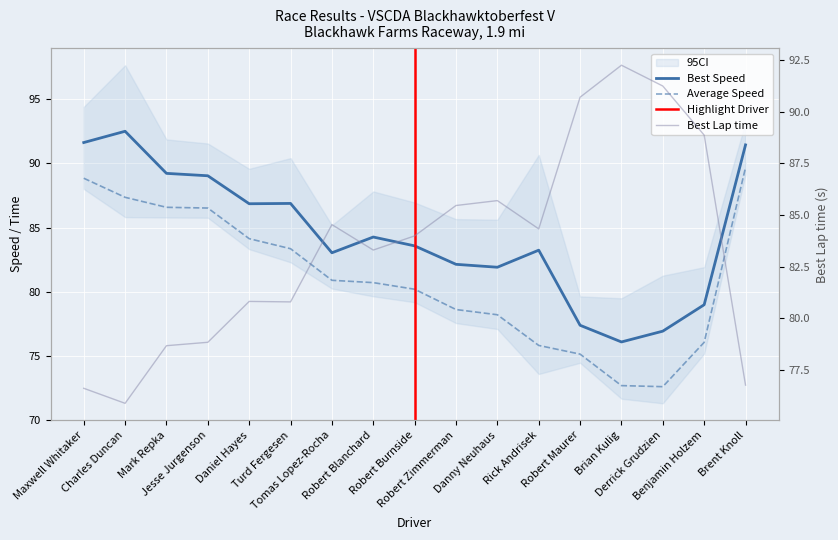

Reading left to right, list all the values displayed in this chart.

Best Lap time: Maxwell Whitaker=76.6	Charles Duncan=75.9	Mark Repka=78.7	Jesse Jurgenson=78.8	Daniel Hayes=80.8	Turd Fergesen=80.8	Tomas Lopez-Rocha=84.5	Robert Blanchard=83.3	Robert Burnside=84.0	Robert Zimmerman=85.5	Danny Neuhaus=85.7	Rick Andrisek=84.3	Robert Maurer=90.7	Brian Kulig=92.3	Derrick Grudzien=91.3	Benjamin Holzem=88.9	Brent Knoll=76.8
Best Speed: Maxwell Whitaker=91.6	Charles Duncan=92.5	Mark Repka=89.2	Jesse Jurgenson=89.0	Daniel Hayes=86.9	Turd Fergesen=86.9	Tomas Lopez-Rocha=83.0	Robert Blanchard=84.3	Robert Burnside=83.6	Robert Zimmerman=82.1	Danny Neuhaus=81.9	Rick Andrisek=83.2	Robert Maurer=77.4	Brian Kulig=76.1	Derrick Grudzien=76.9	Benjamin Holzem=79.0	Brent Knoll=91.4
Average Speed: Maxwell Whitaker=88.8	Charles Duncan=87.4	Mark Repka=86.6	Jesse Jurgenson=86.5	Daniel Hayes=84.1	Turd Fergesen=83.4	Tomas Lopez-Rocha=80.9	Robert Blanchard=80.7	Robert Burnside=80.2	Robert Zimmerman=78.6	Danny Neuhaus=78.2	Rick Andrisek=75.8	Robert Maurer=75.1	Brian Kulig=72.7	Derrick Grudzien=72.6	Benjamin Holzem=76.1	Brent Knoll=89.7